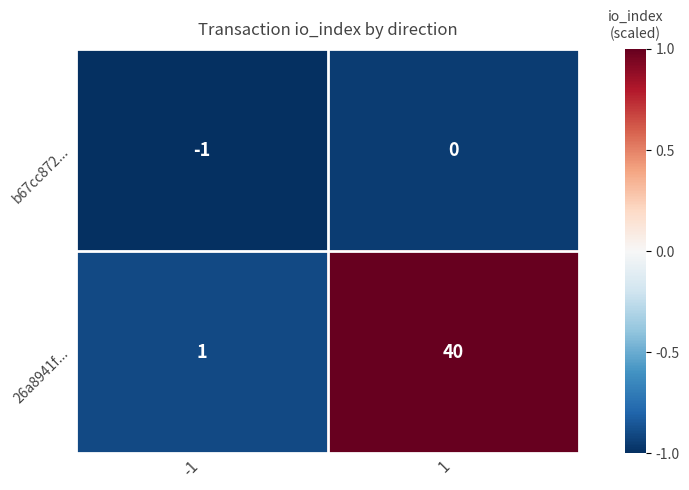

Count the number of categories in the chart.

2